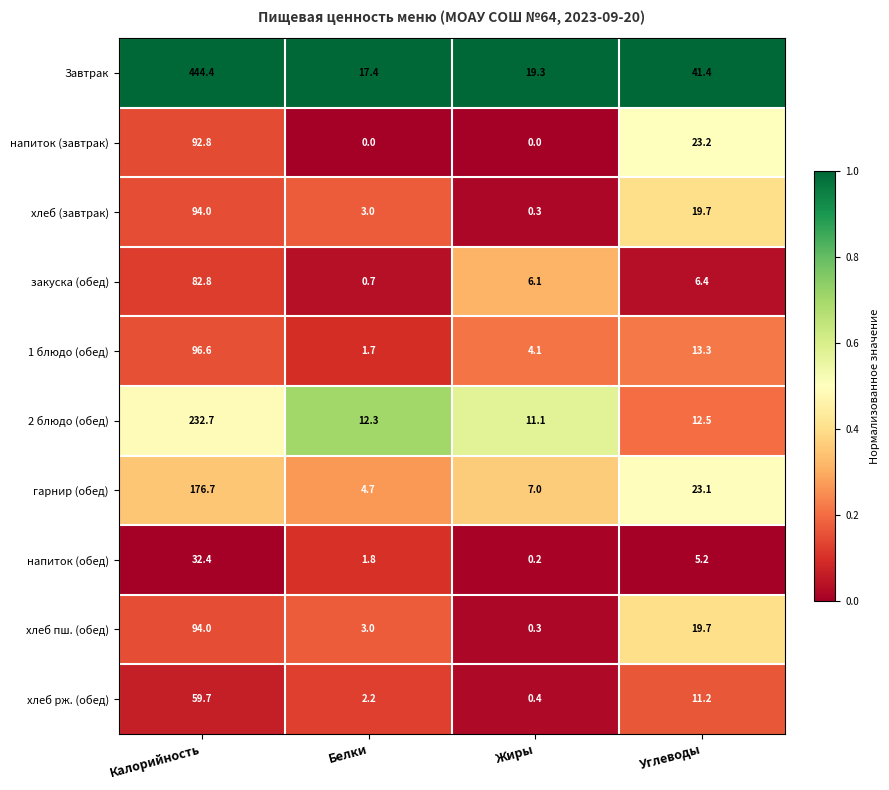

The value of 2 блюдо (обед) at Углеводы is 12.5. True or false?

True